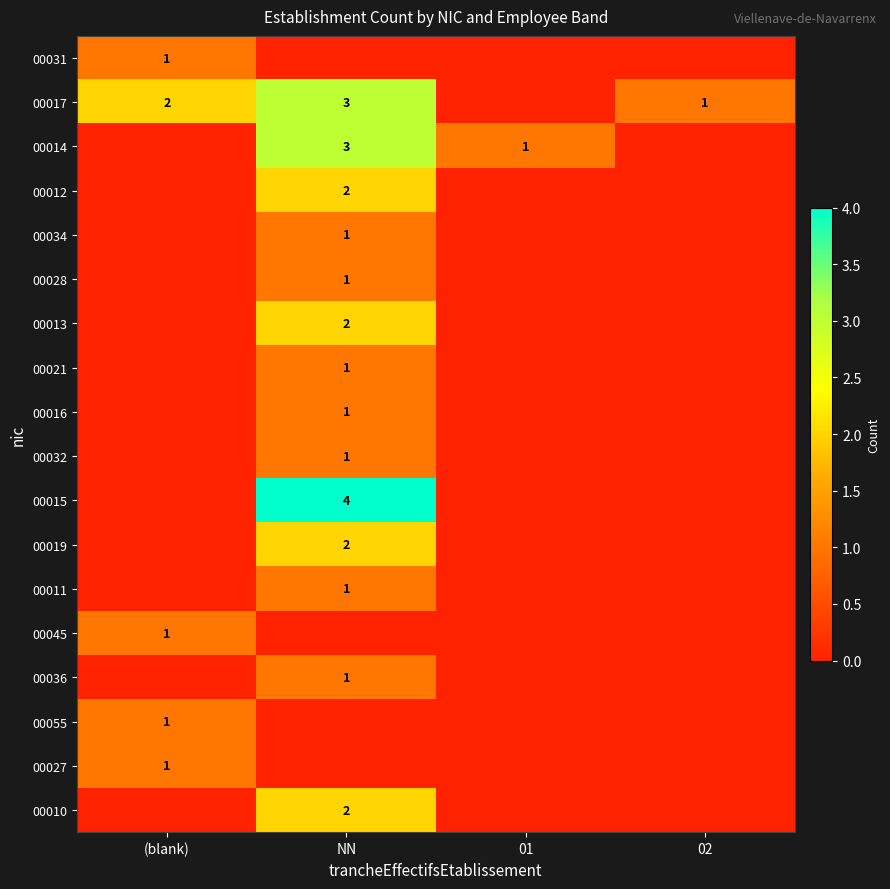

The 00019 series shows 1 at NN. True or false?

False